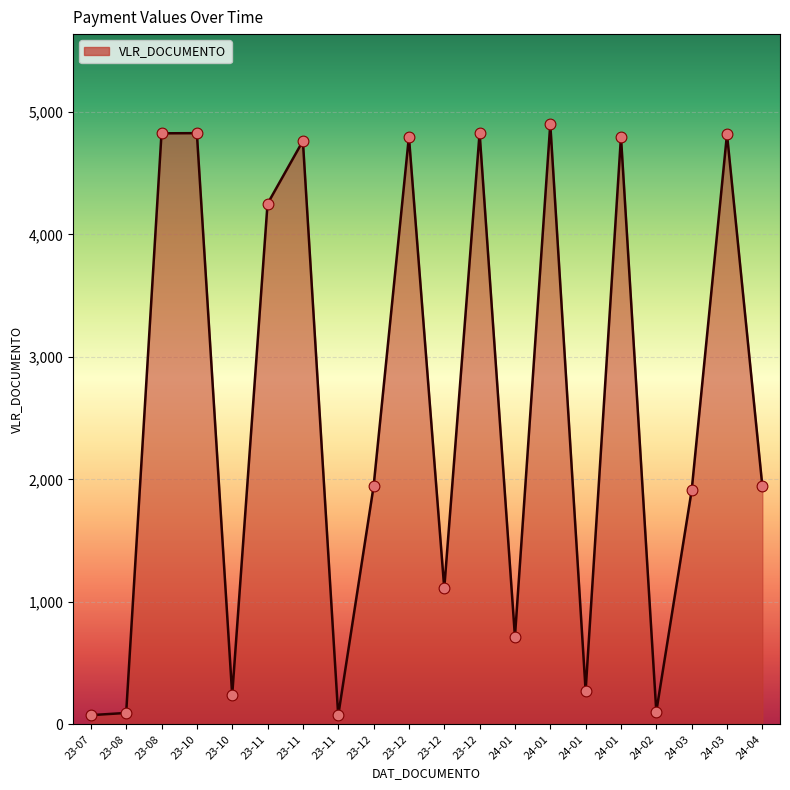

Does the chart have visible grid lines?

Yes